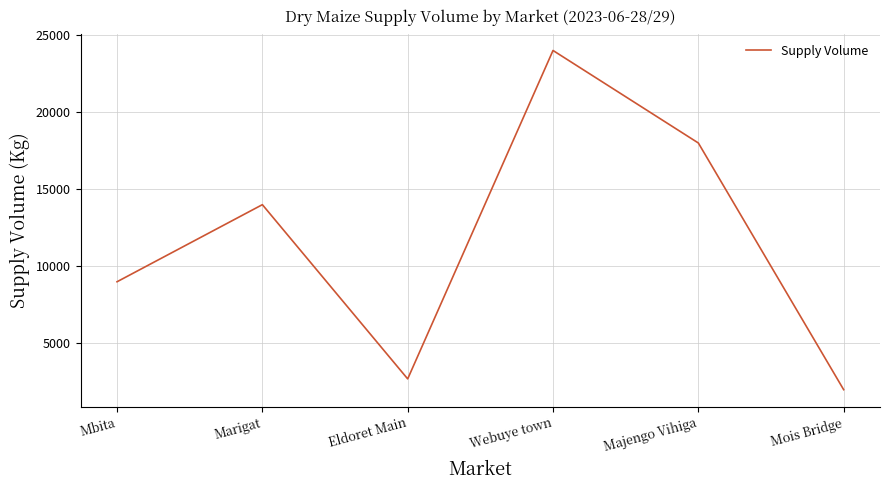

Reading left to right, list all the values displayed in this chart.

Mbita=9000	Marigat=14000	Eldoret Main=2700	Webuye town=24000	Majengo Vihiga=18000	Mois Bridge=2000